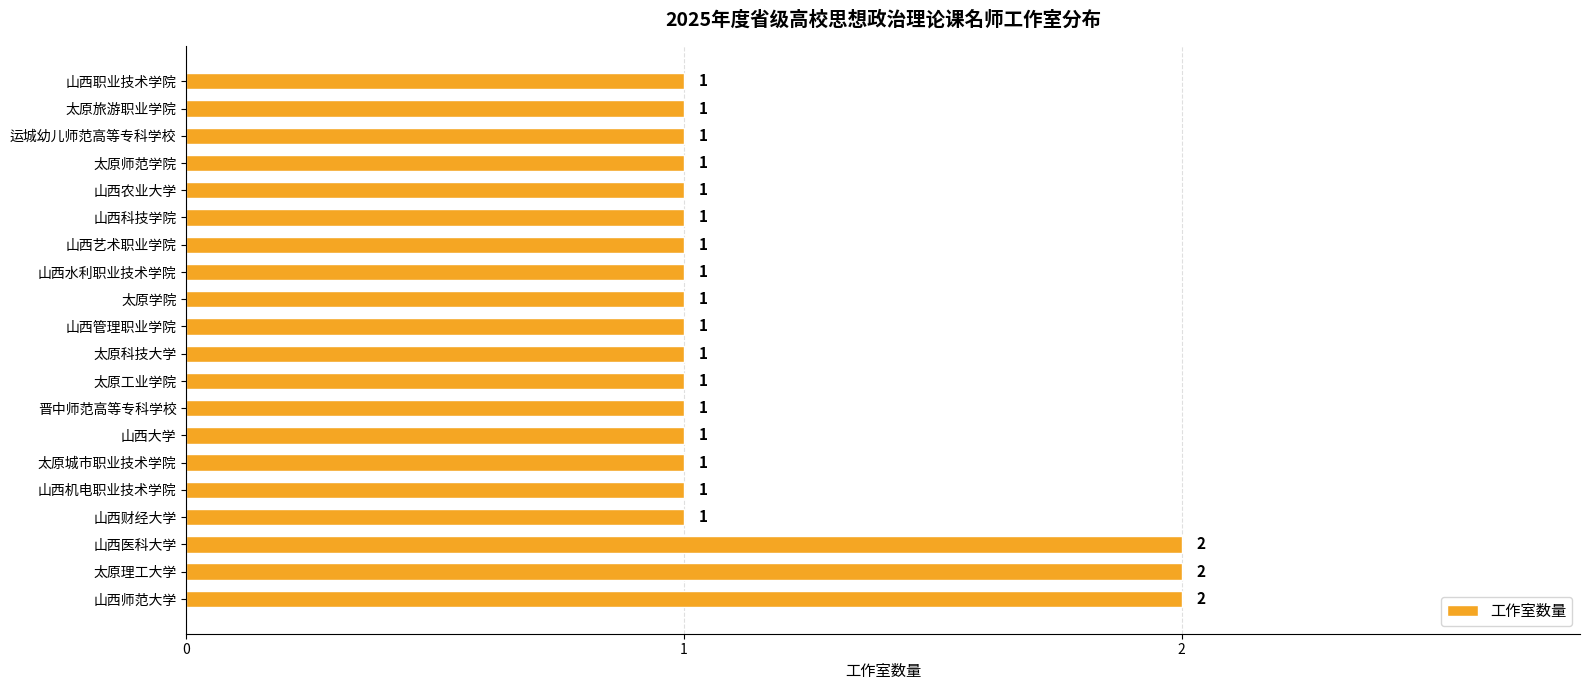

How many values are between 1 and 2?

20